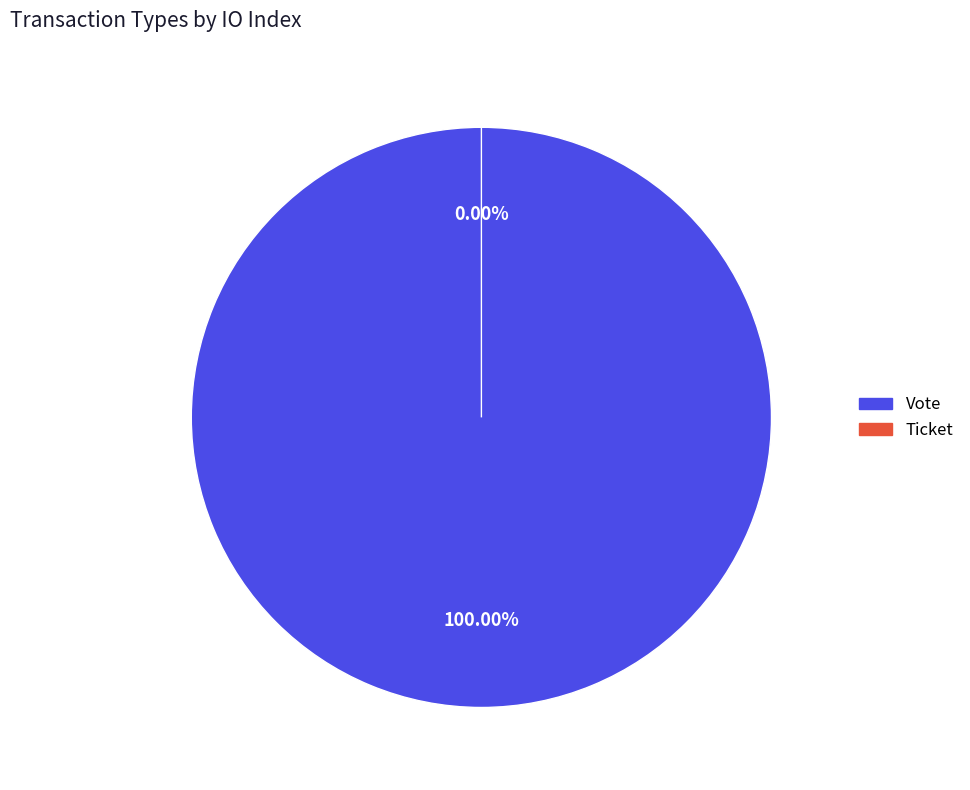

How many slices are in this pie chart?

2